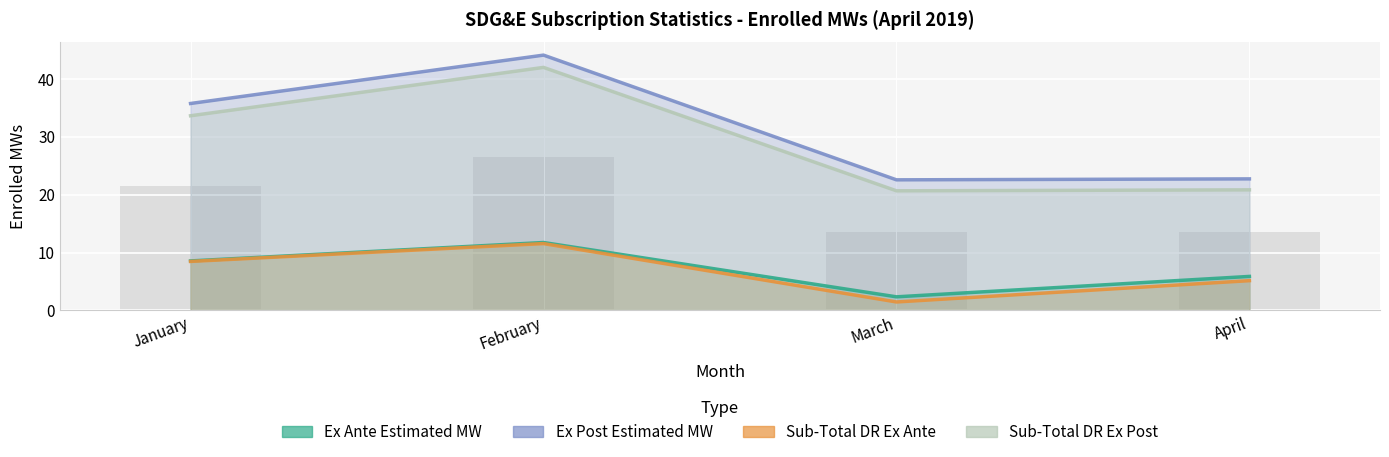

What is the difference between the second highest and minimum values in the Ex Ante Estimated MW (Jan-Apr) series?

6.2